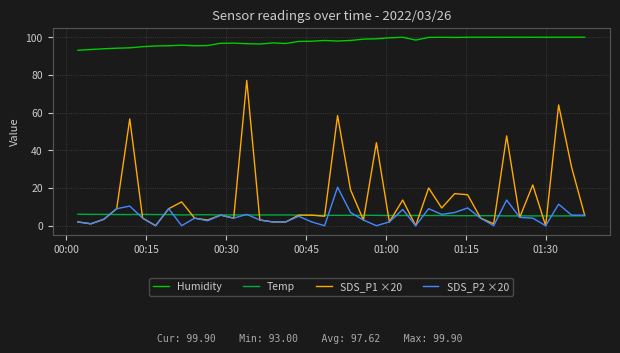

Which series has the widest spread of values?

SDS_P1 ×20